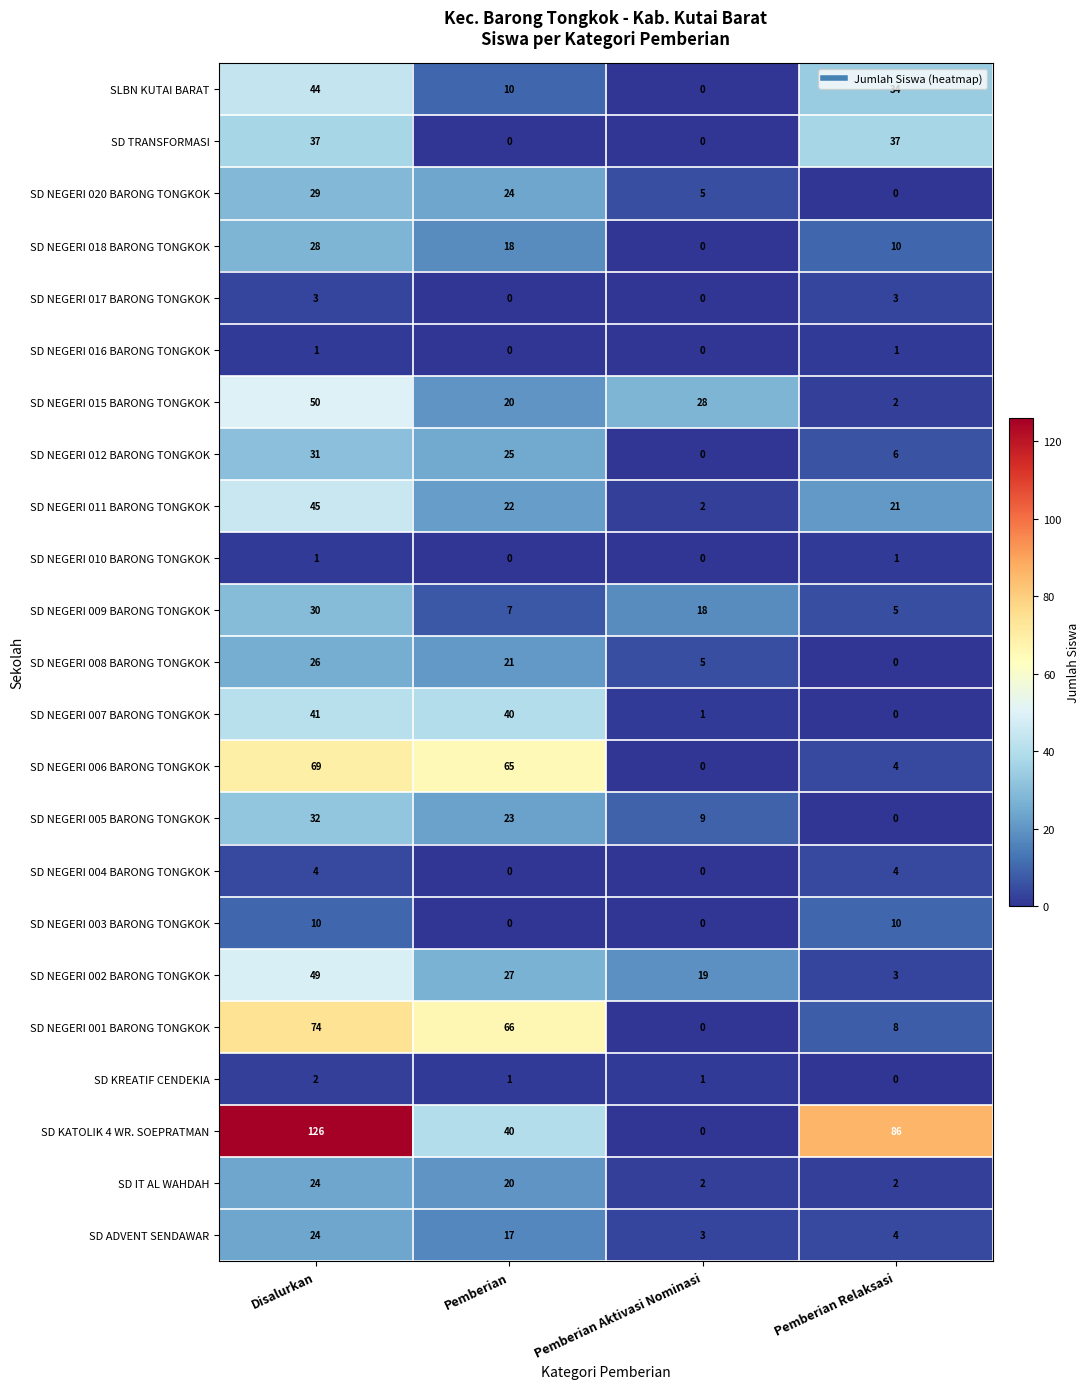

What is the sum of the SD ADVENT SENDAWAR values at Disalurkan and Pemberian Relaksasi?

28